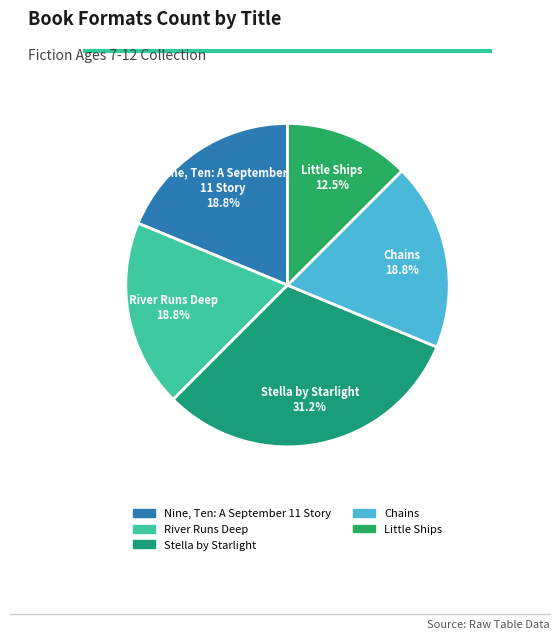

To the nearest percent, what is the average slice percentage?

20%